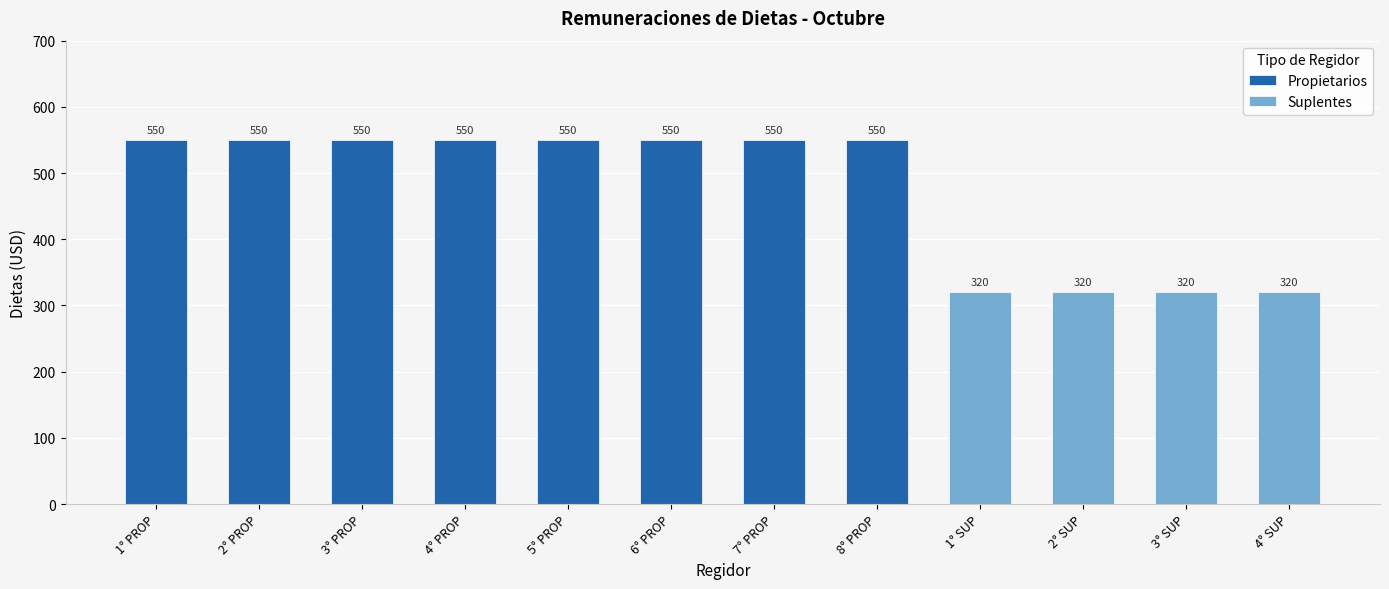

Reading left to right, transcribe all the data shown in this chart.

Propietarios: 1° PROP=550	2° PROP=550	3° PROP=550	4° PROP=550	5° PROP=550	6° PROP=550	7° PROP=550	8° PROP=550	1° SUP=0	2° SUP=0	3° SUP=0	4° SUP=0
Suplentes: 1° PROP=0	2° PROP=0	3° PROP=0	4° PROP=0	5° PROP=0	6° PROP=0	7° PROP=0	8° PROP=0	1° SUP=320	2° SUP=320	3° SUP=320	4° SUP=320